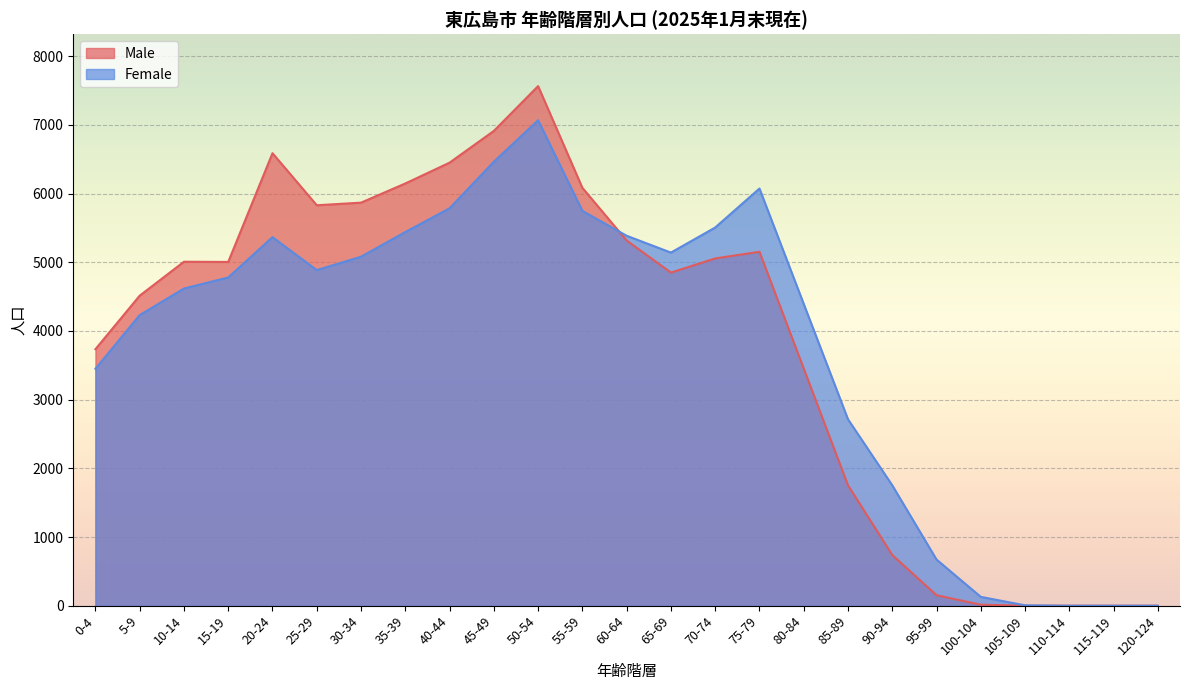

How many lines are shown in the chart?

2